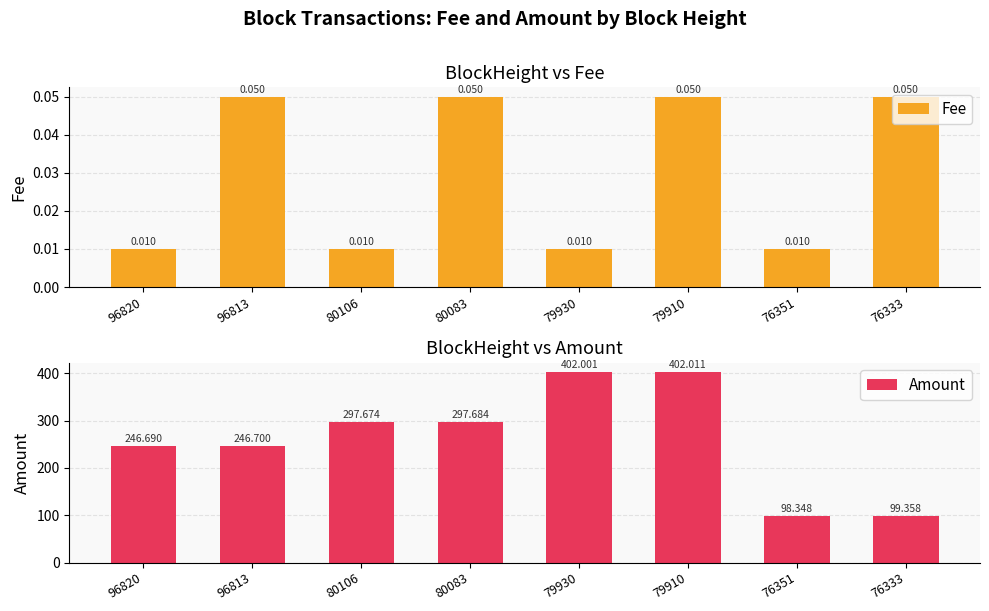

Reading left to right, list all the values displayed in this chart.

Fee: 0.0	0.1	0.0	0.1	0.0	0.1	0.0	0.1
Amount: 246.7	246.7	297.7	297.7	402.0	402.0	98.3	99.4